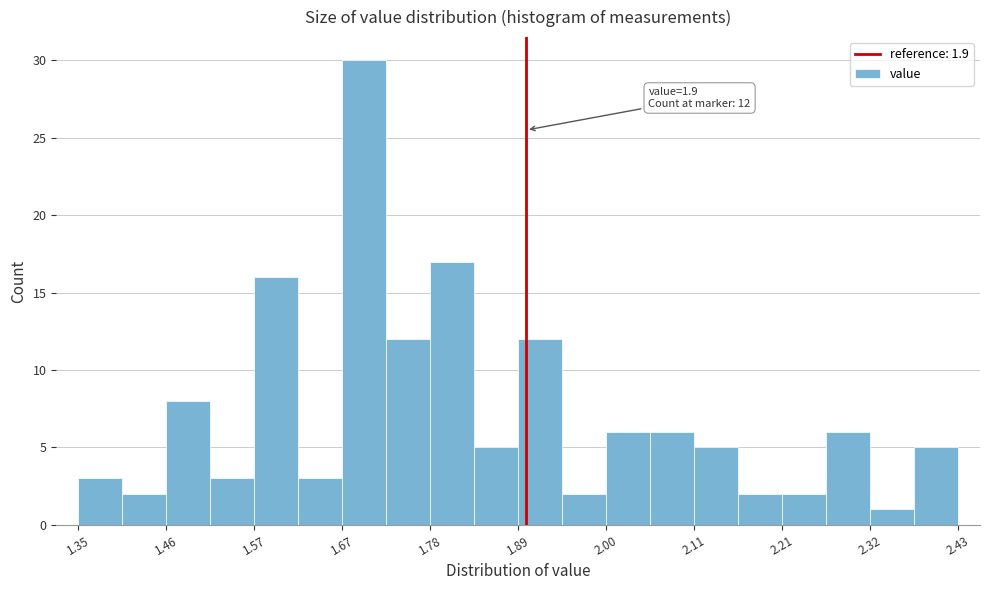

Around what value on the x-axis is the tallest bar? Give the approximate position of its centre, as read against the axis.

1.70